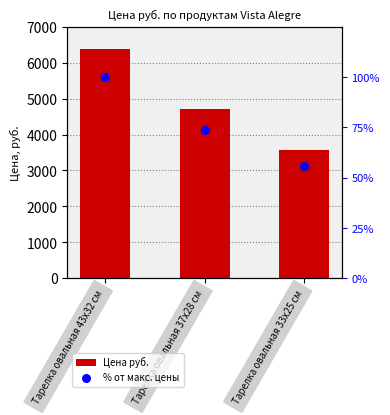

At which category is the sum across all series the highest?

Тарелка овальная 43х32 см